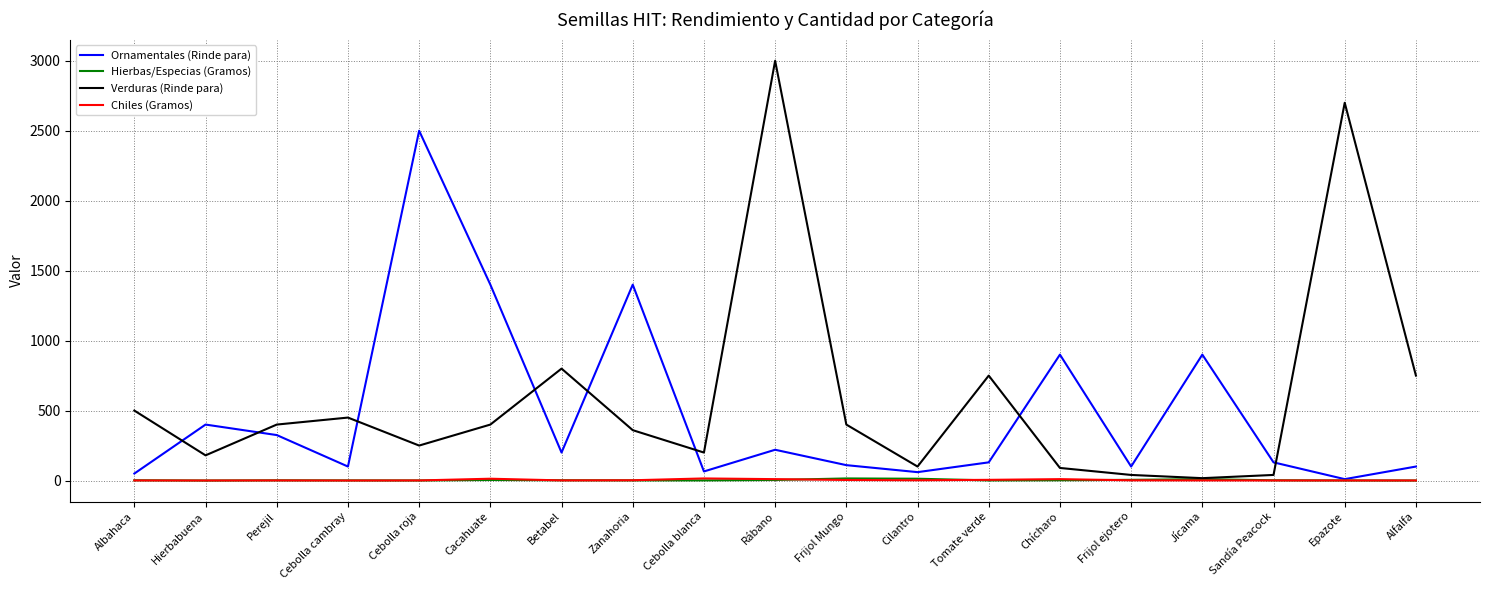

Is the value of Ornamentales (Rinde para) at Rábano greater than the value of Hierbas/Especias (Gramos) at Frijol Mungo?

Yes